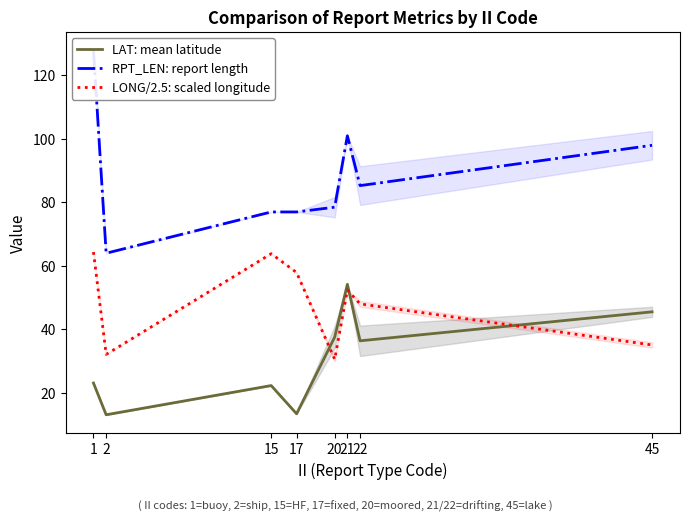

True or false: LONG/2.5: scaled longitude and RPT_LEN: report length cross at least once.

False